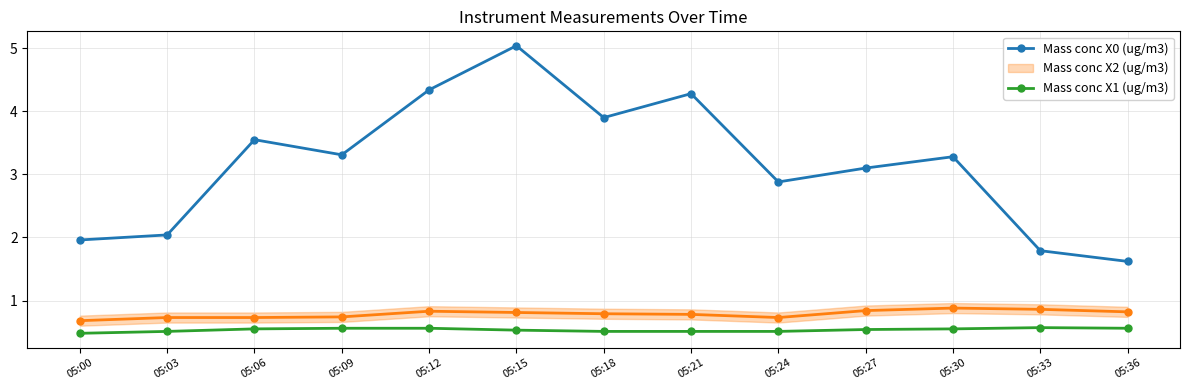

What is the average value of the Mass conc X1 (ug/m3) series?

0.5